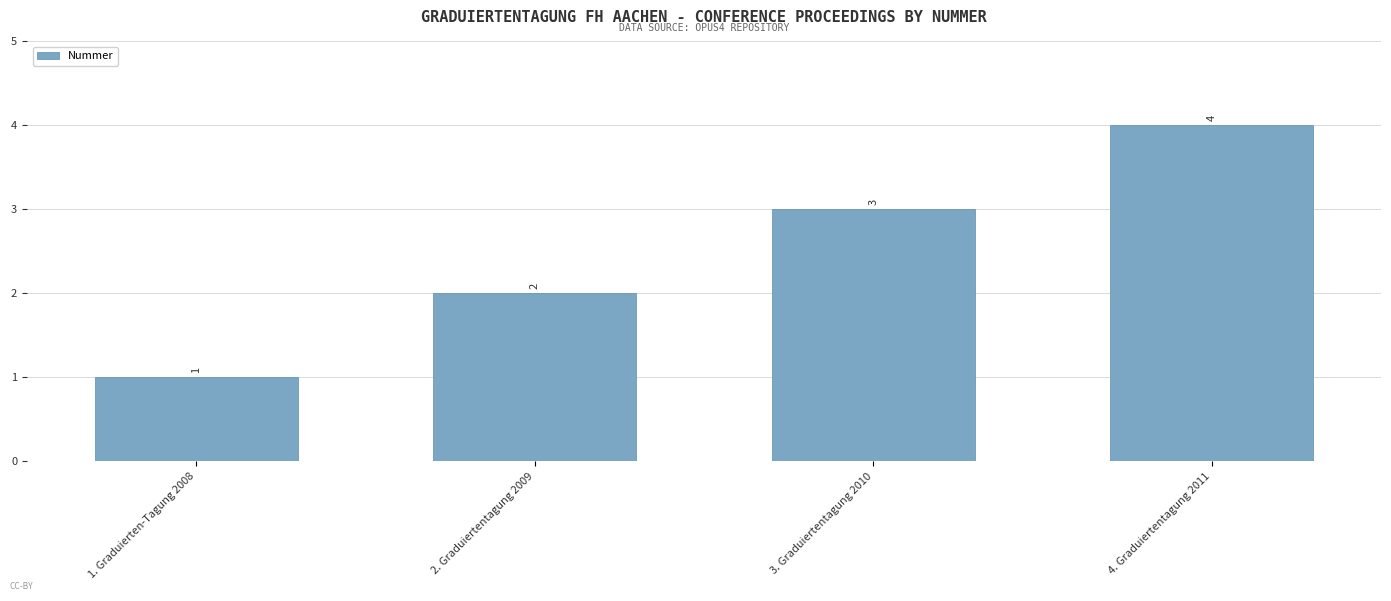

Is it true that the value at 4. Graduiertentagung 2011 is 4?

True